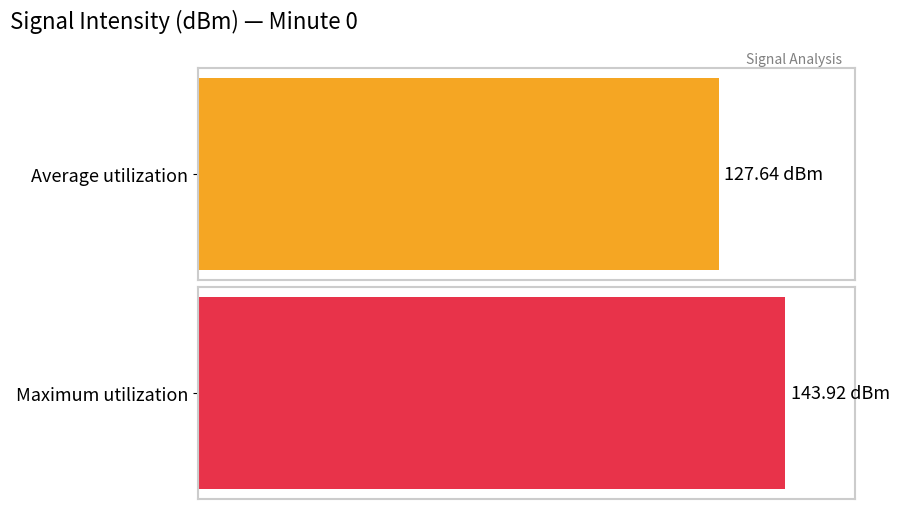

Are the bars horizontal?

Yes